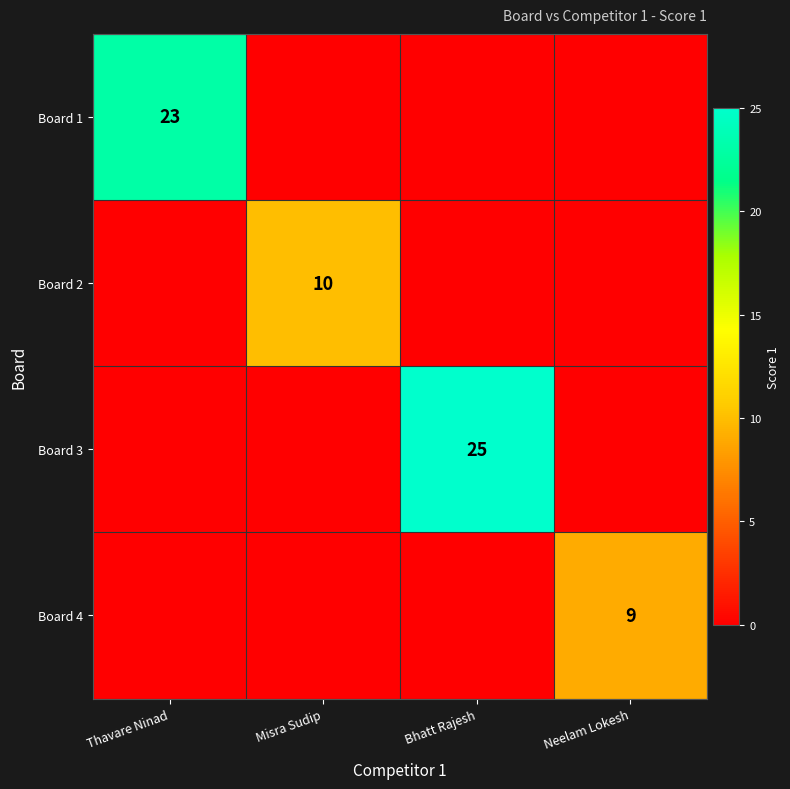

True or false: Board 3 has a value of 41 at Bhatt Rajesh.

False